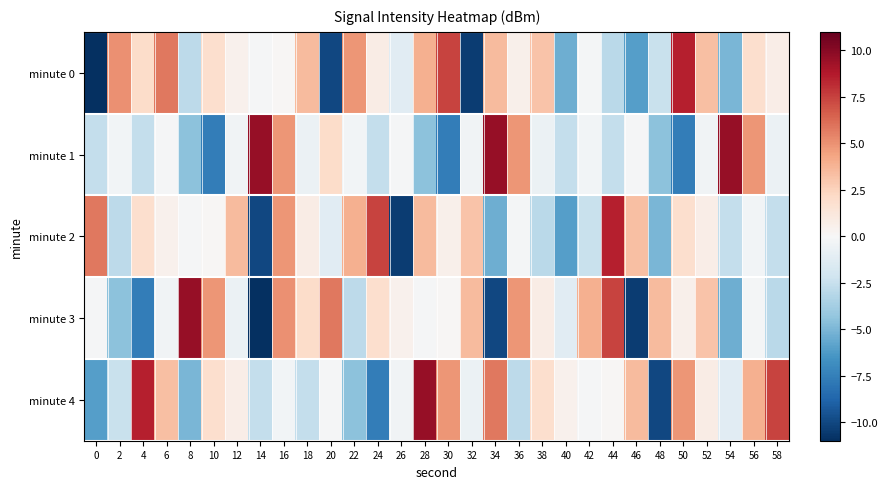

Which category has the highest value across all series?

14